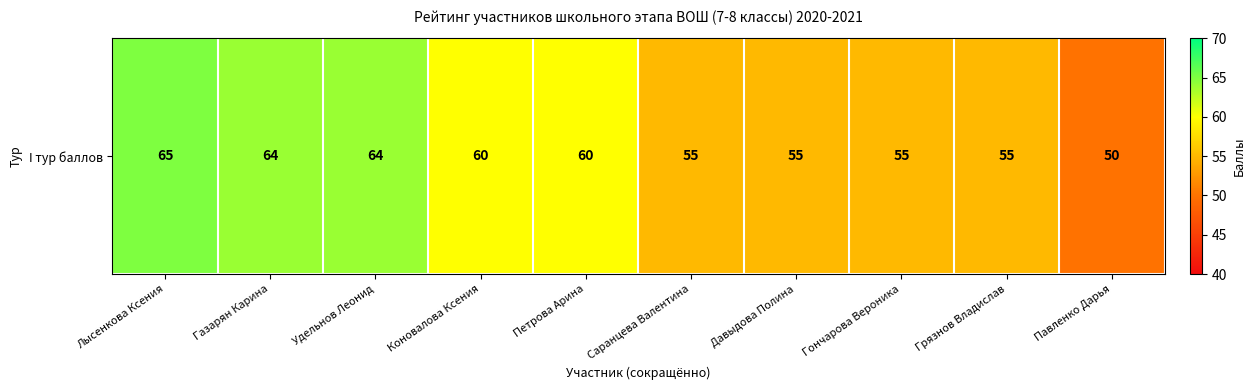

What is the change in value from Петрова Арина to Грязнов Владислав?

-5